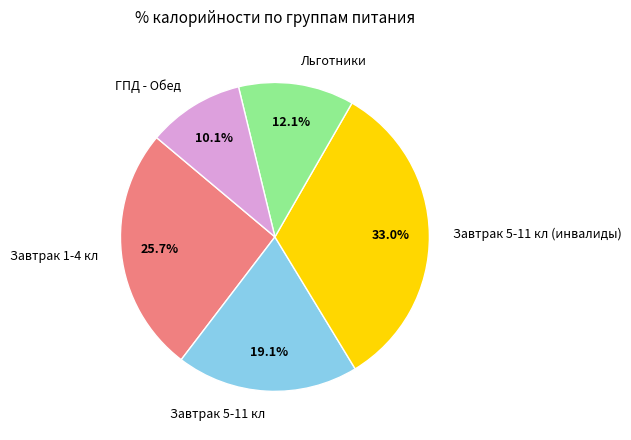

Is there a majority slice in this chart?

No